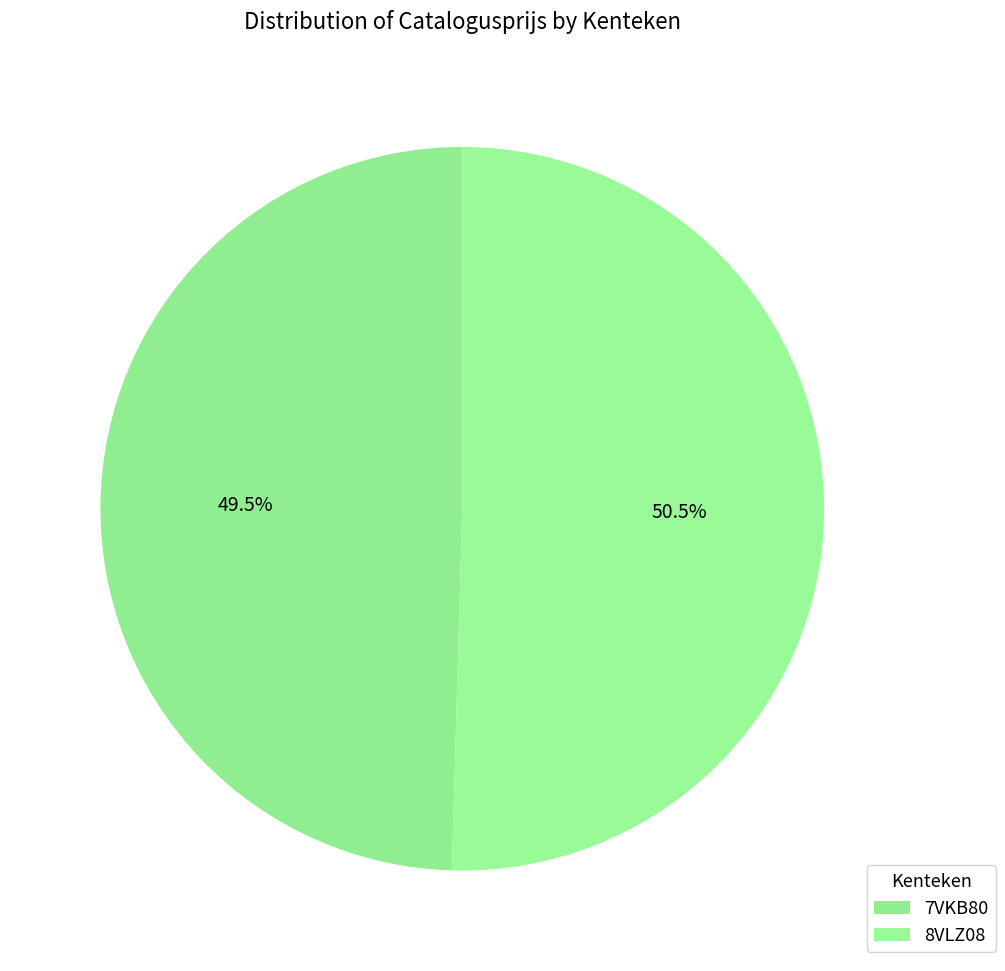

Is it true that 8VLZ08 is 64% of the pie?

False